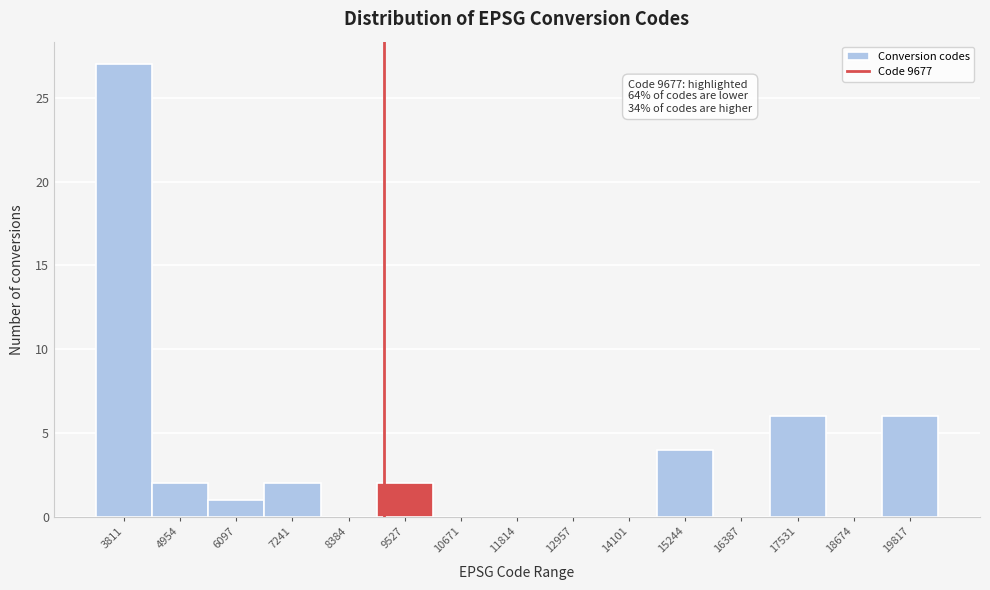

Reading left to right, transcribe all the data shown in this chart.

3811=27	4954=2	6097=1	7241=2	8384=0	9527=2	10671=0	11814=0	12957=0	14101=0	15244=4	16387=0	17531=6	18674=0	19817=6